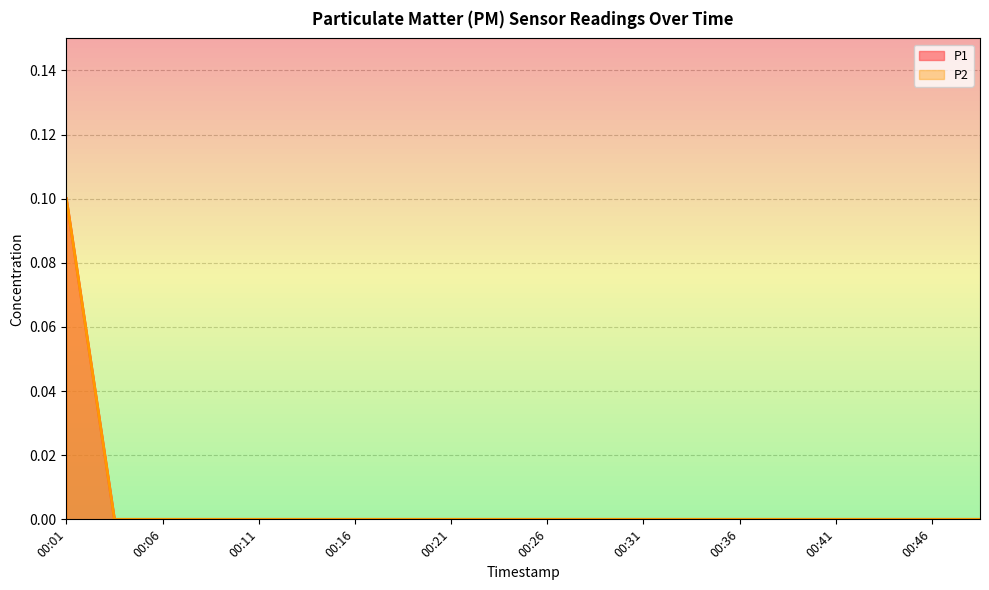

List the series in order of their peak value, highest first.

P1, P2